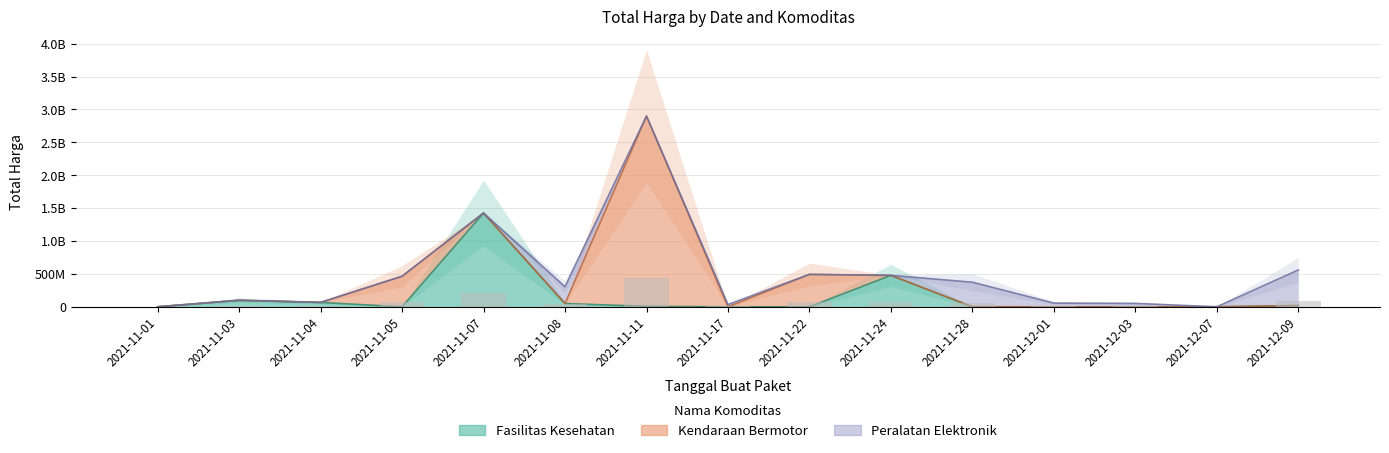

Is the value of Kendaraan Bermotor at 2021-11-22 greater than the value of Fasilitas Kesehatan at 2021-12-03?

Yes